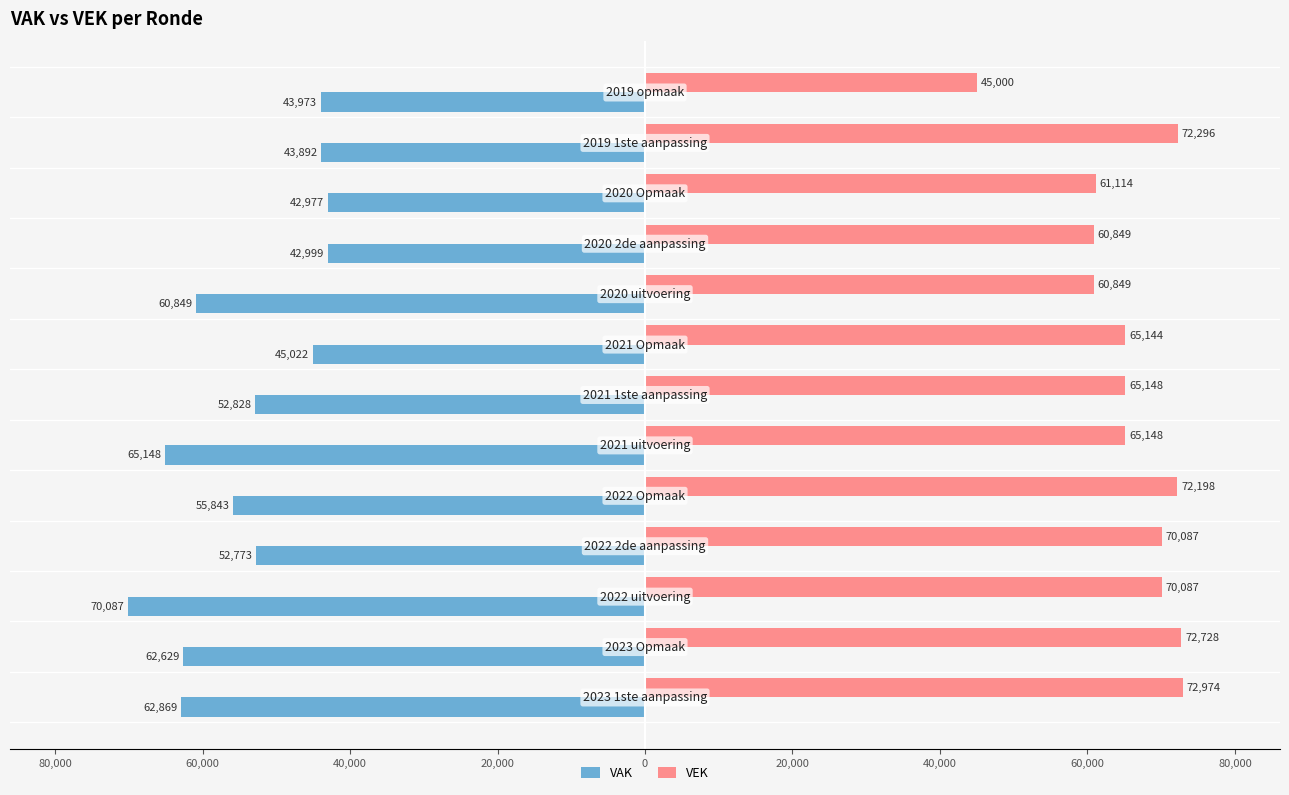

What is the minimum value for VAK?

-70087